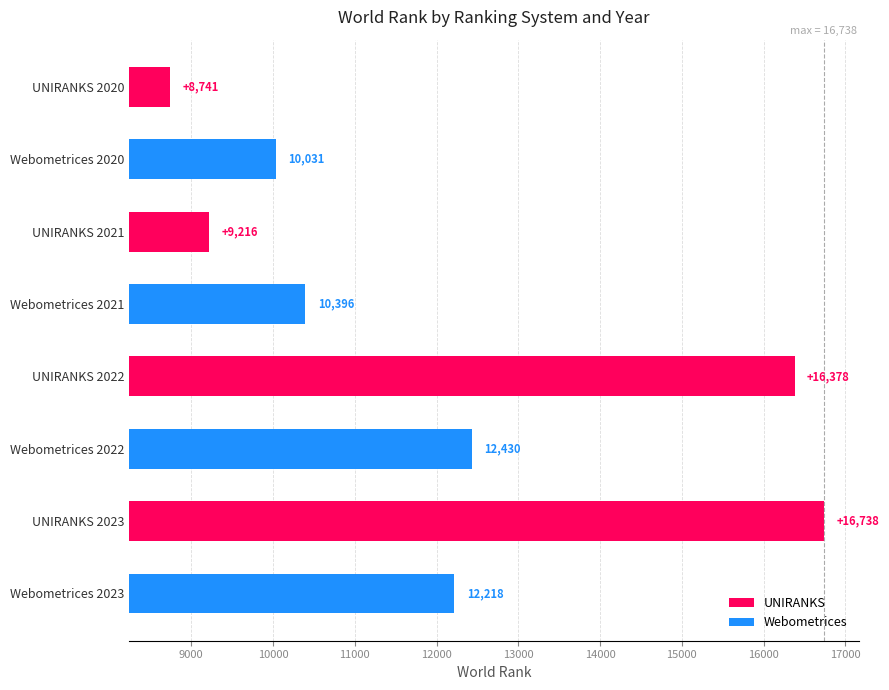

What are all the series names shown in the legend?

UNIRANKS, Webometrices